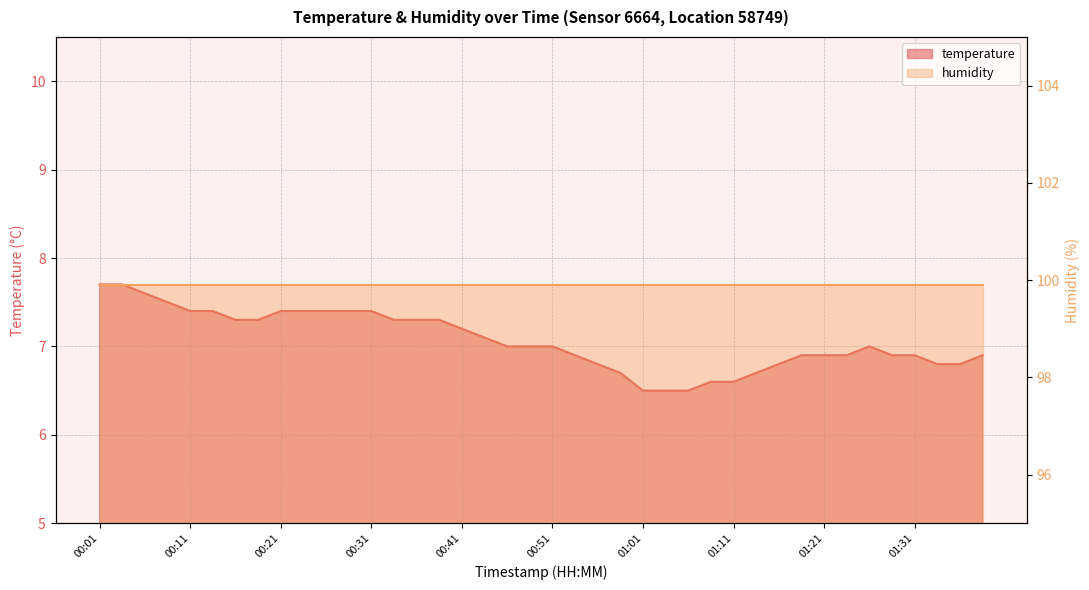

What is the change in value from 00:11 to 01:26?

-0.4